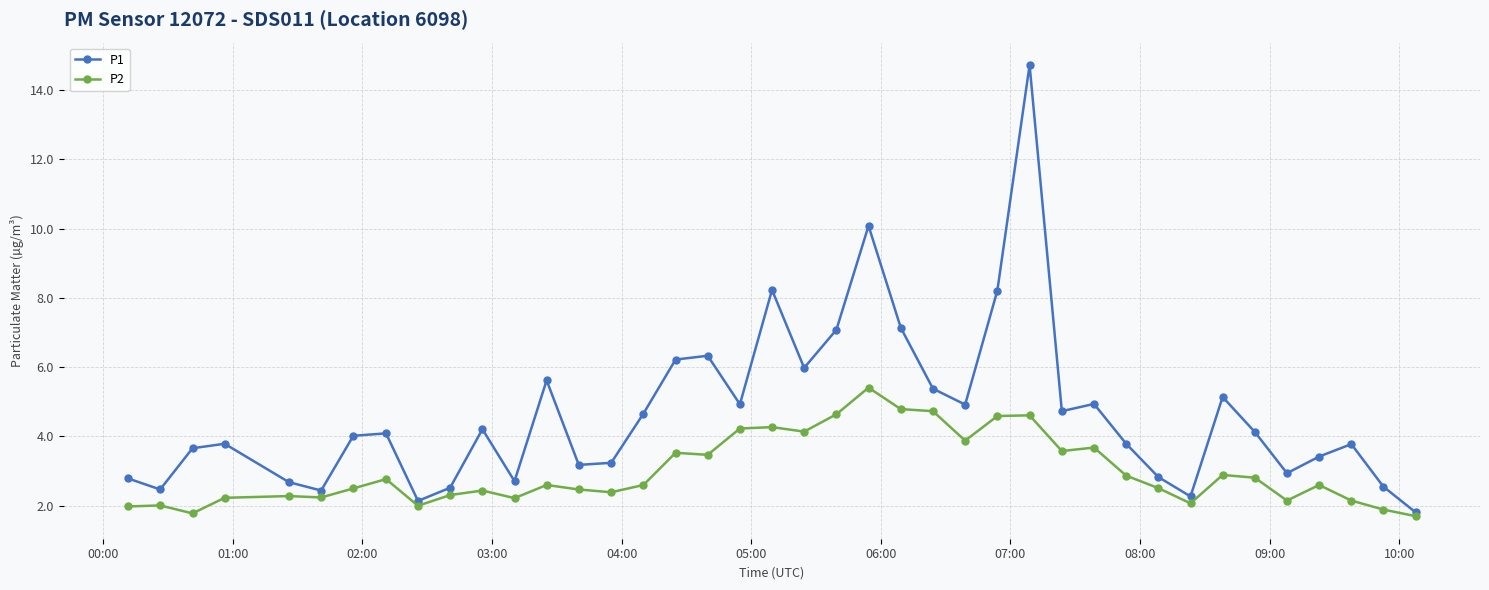

Which series has the largest range (max minus min)?

P1